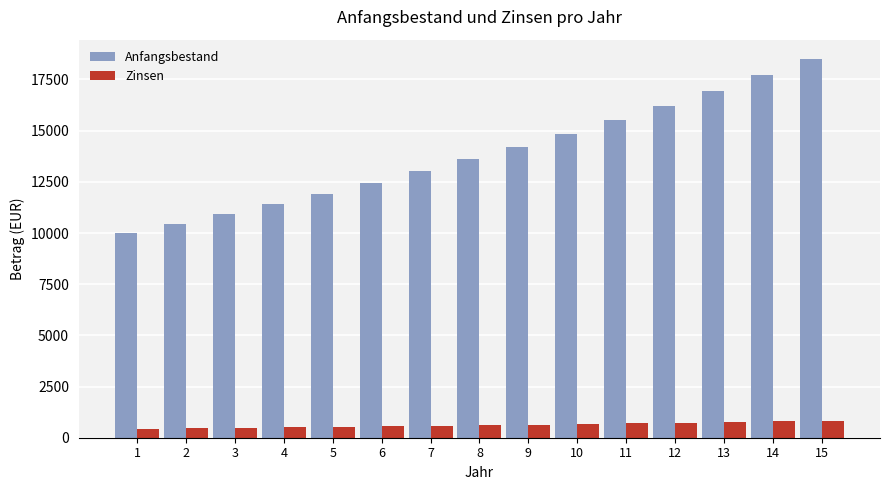

Rank the series at 10 from lowest to highest value.

Zinsen, Anfangsbestand